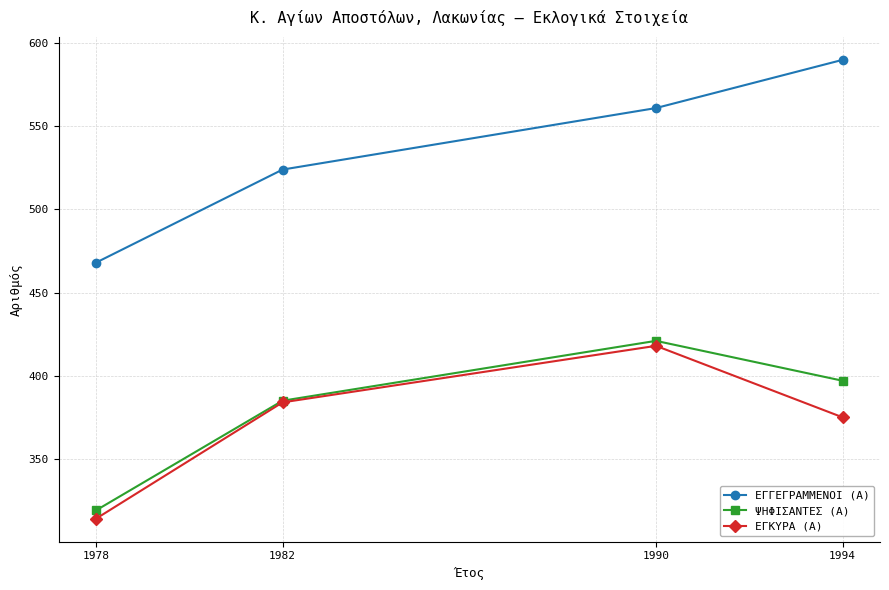

Count the ΨΗΦΙΣΑΝΤΕΣ (Α) values in the range 385 to 421.

3